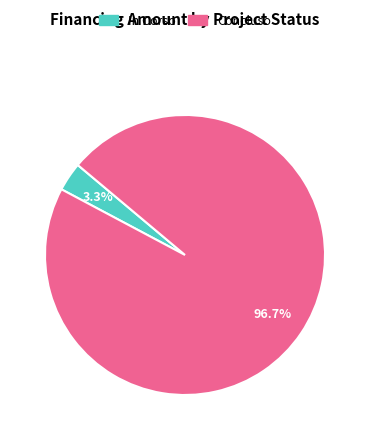

How much of the chart is everything except In Corso?

96.7%